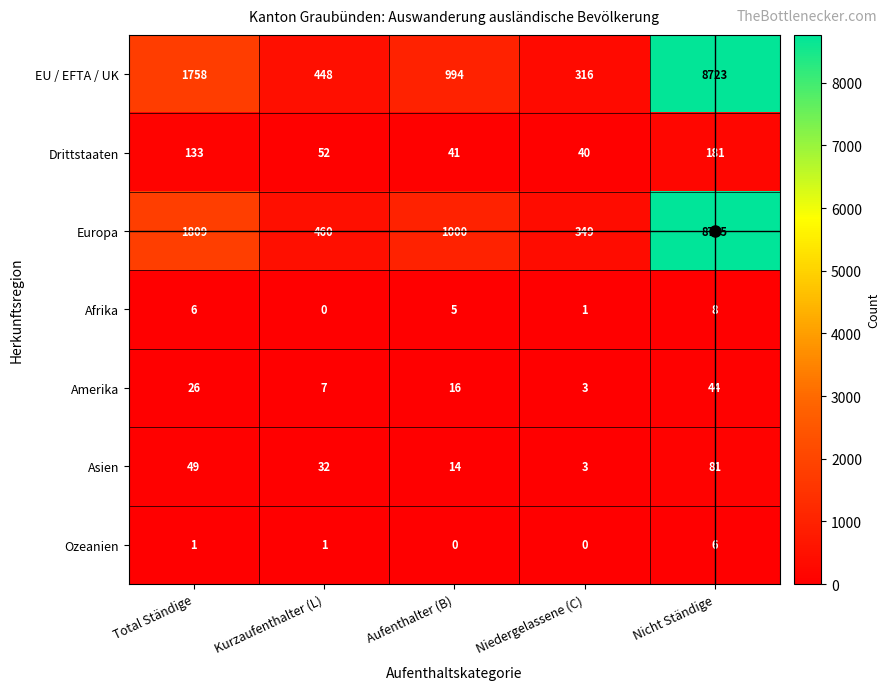

Where is Asien nearest to the value 42?

Total Ständige